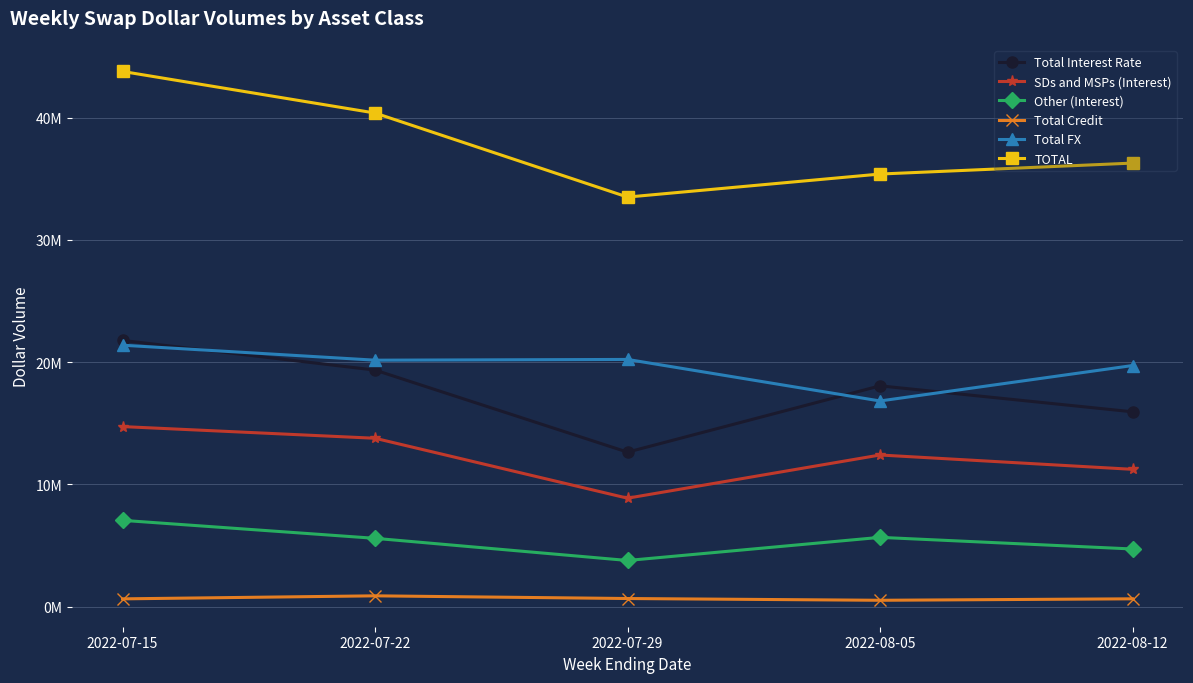

What are all the series names shown in the legend?

Total Interest Rate, SDs and MSPs (Interest), Other (Interest), Total Credit, Total FX, TOTAL